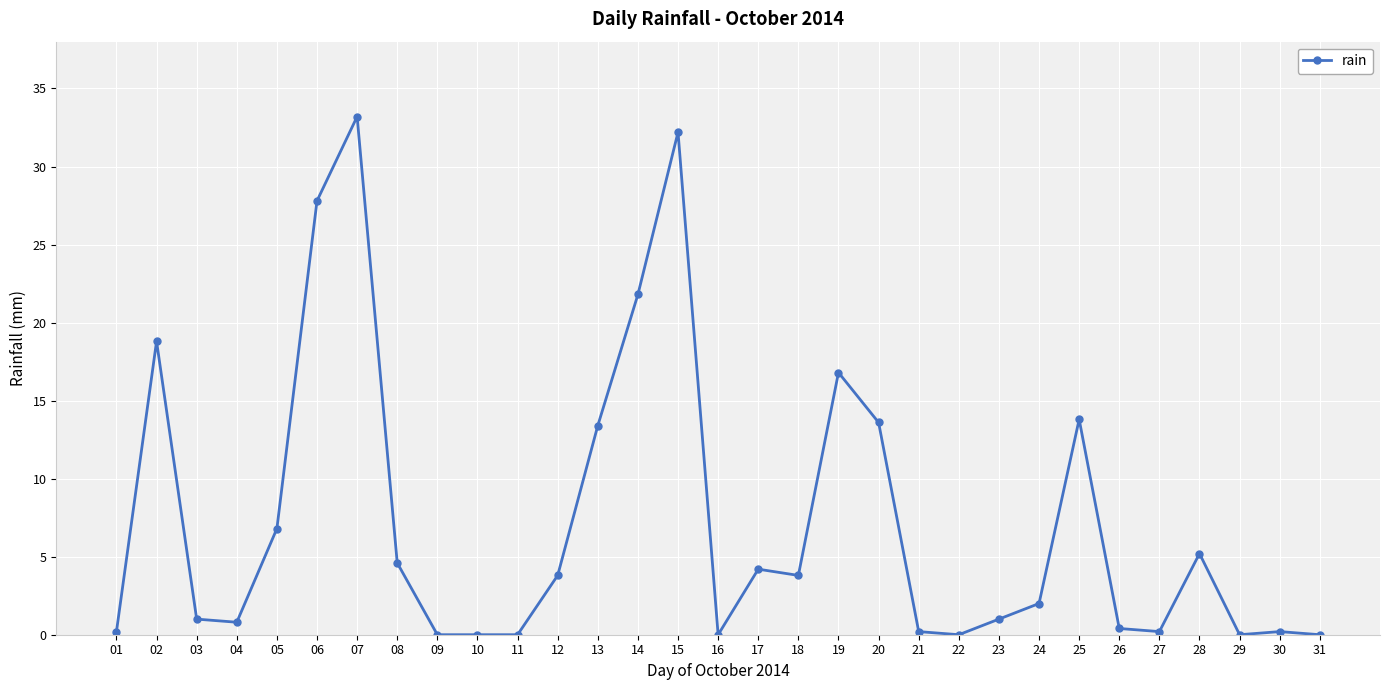

What is the change in value from 19 to 21?

-16.6